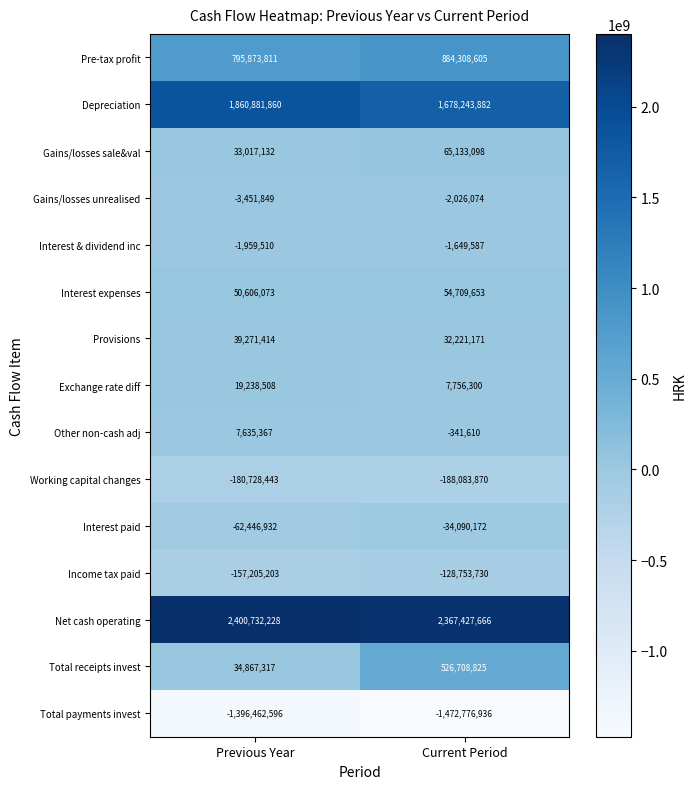

Read the Interest expenses value at Previous Year, to the nearest 10.

50606070